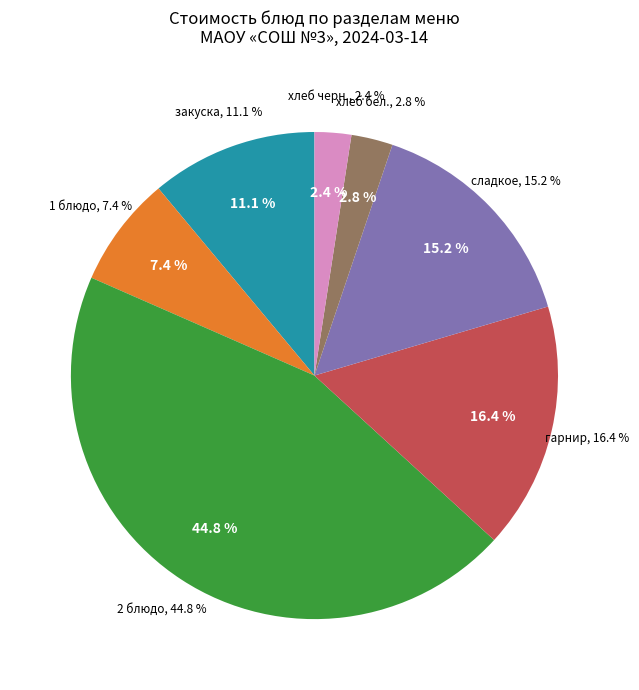

Is it true that Салат из моркови (завтрак) is 1% of the pie?

False